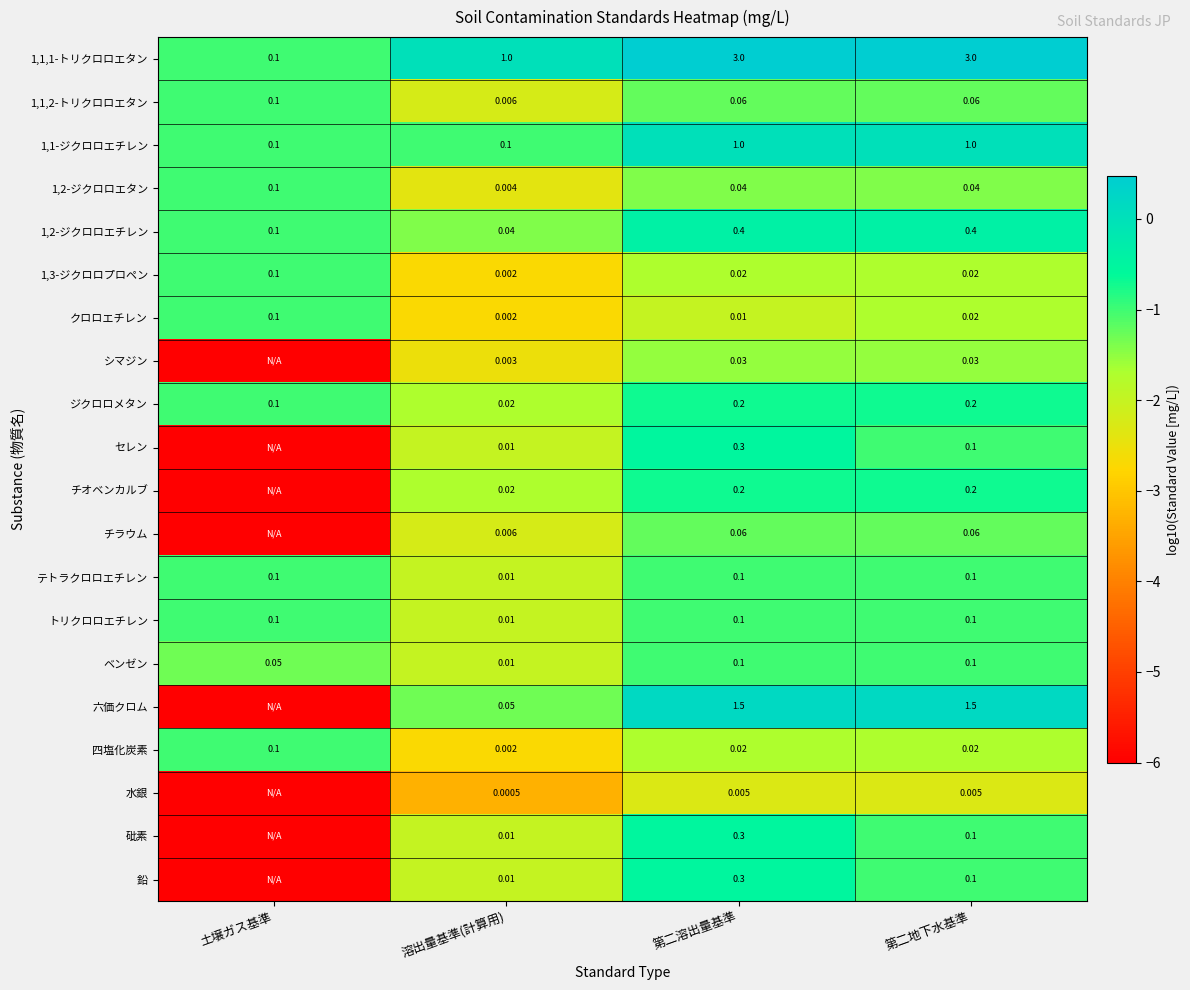

Is the value of ジクロロメタン at 溶出量基準(計算用) greater than the value of 1,2-ジクロロエチレン at 第二地下水基準?

No